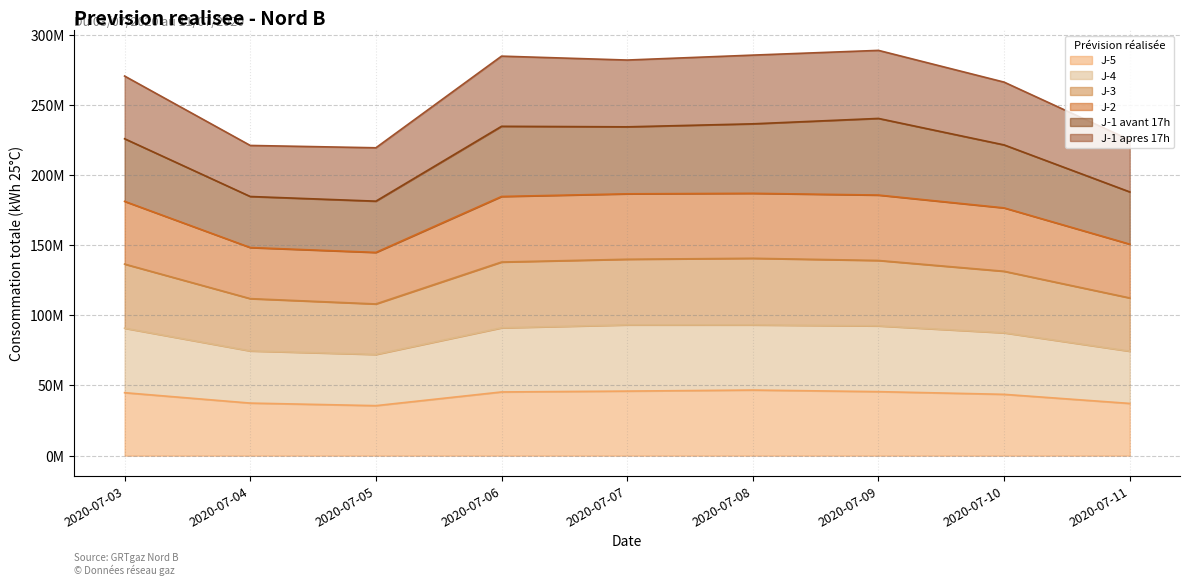

What is the value of the J-4 point at the 4th from the left?

91108453